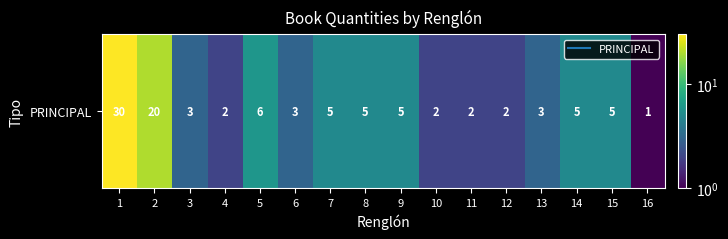

Is it true that the value at 7 is 3?

False